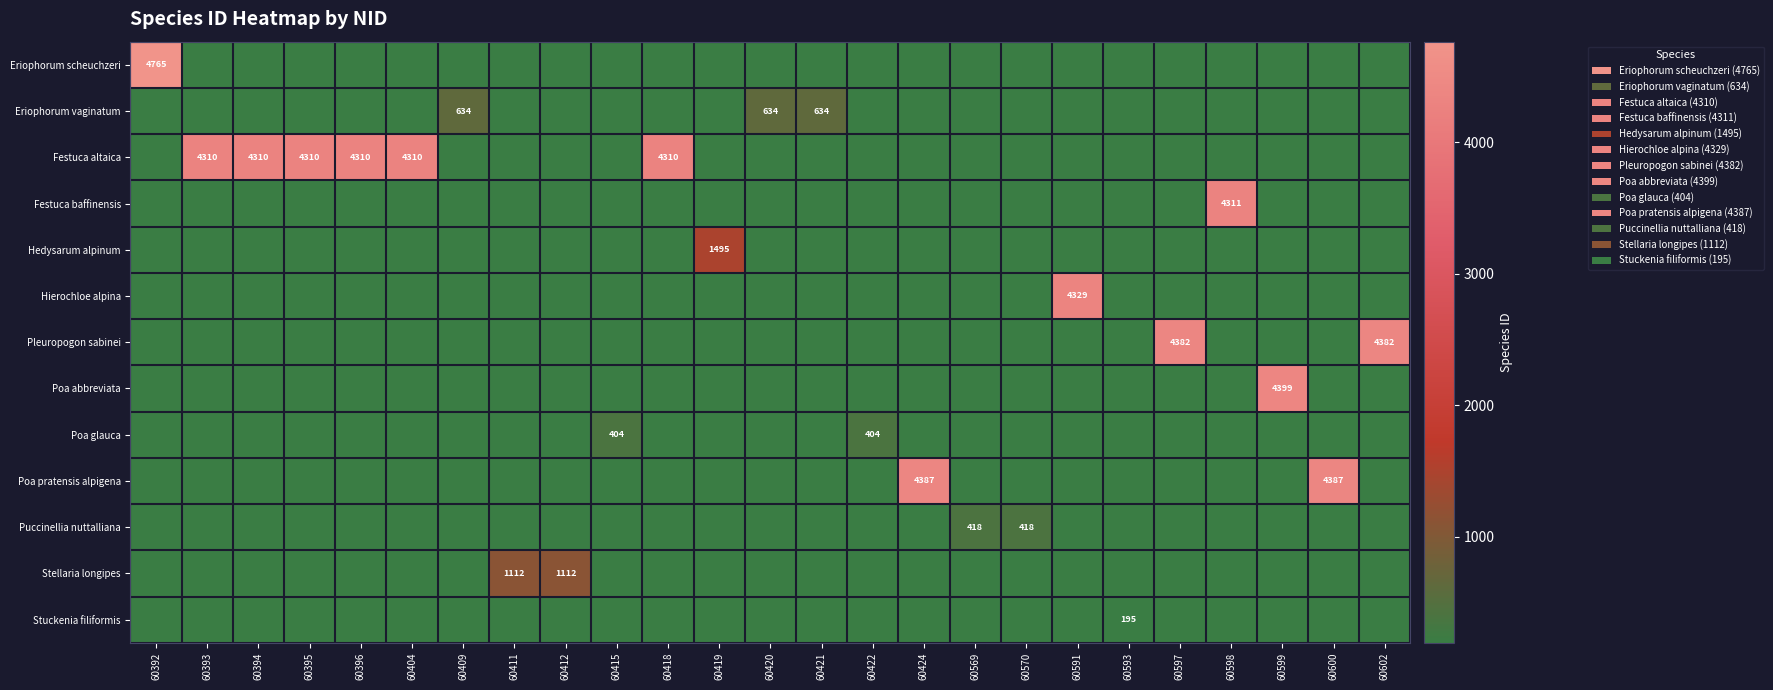

True or false: Festuca altaica has a value of 4310 at 60393.

True